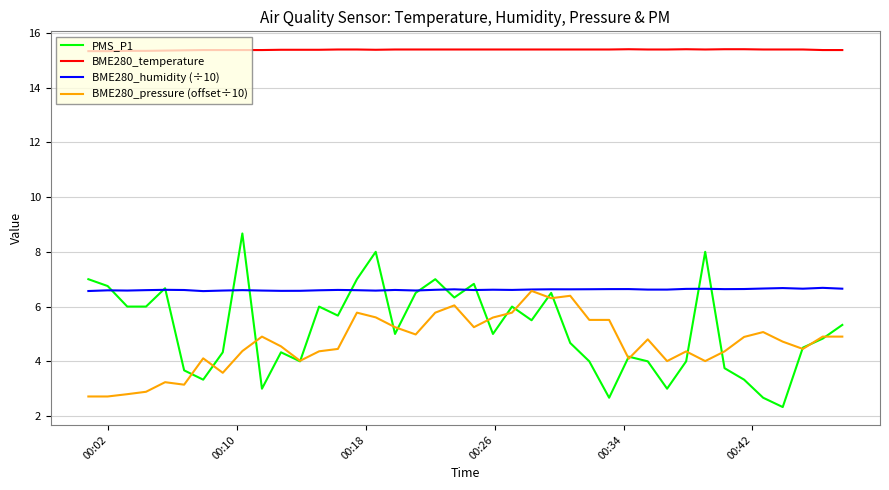

Which series has the largest total across all categories?

BME280_temperature